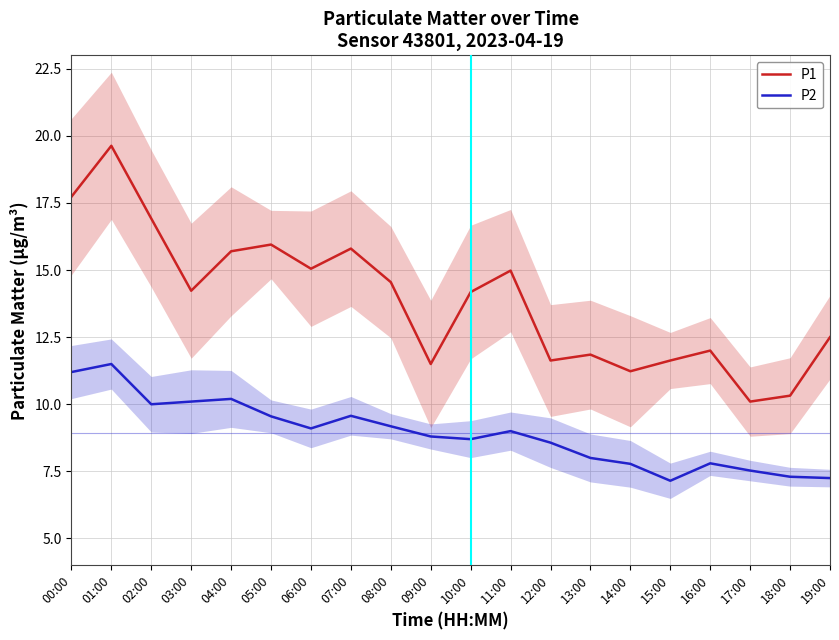

The value of P2 at 06:00 is 4.8. True or false?

False